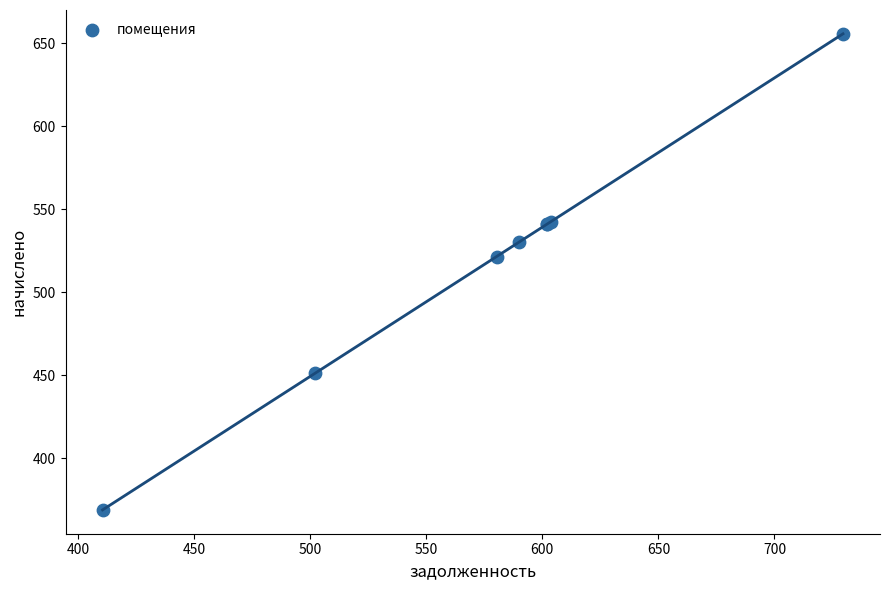

What Y value in the scatter plot is closest to 512?

521.5